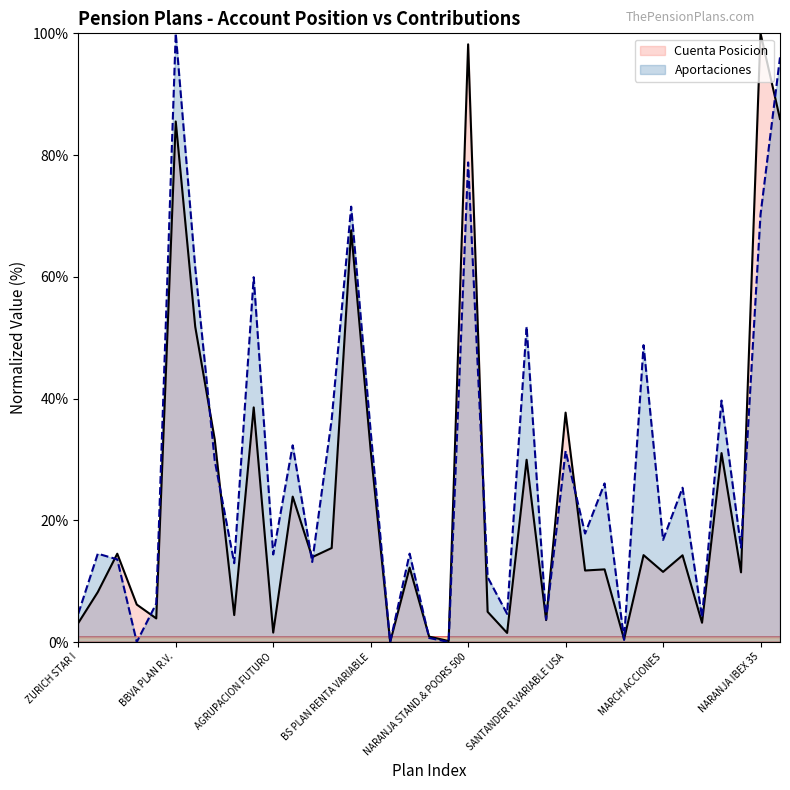

Does the chart display data point markers on the line(s)?

No